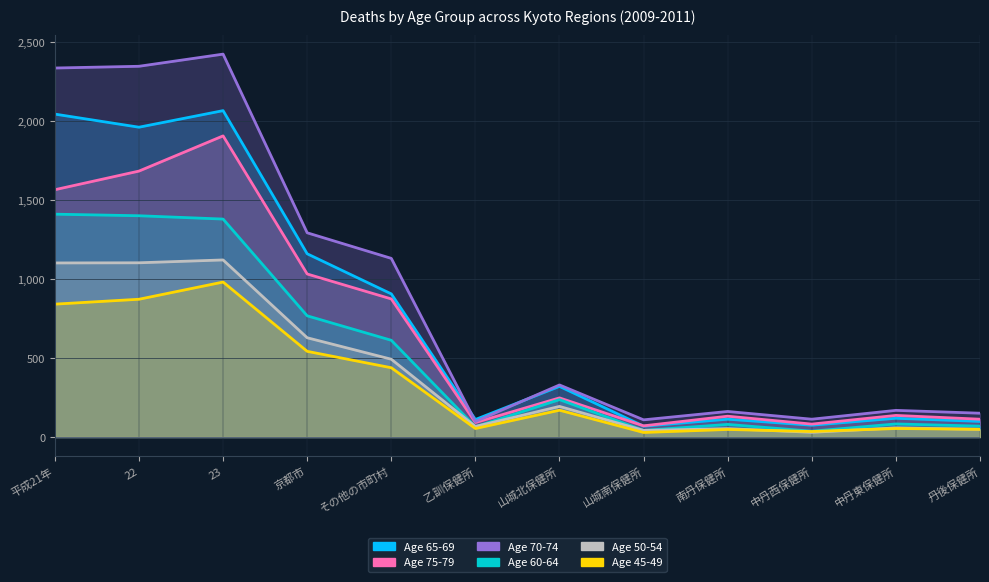

How many lines are shown in the chart?

6